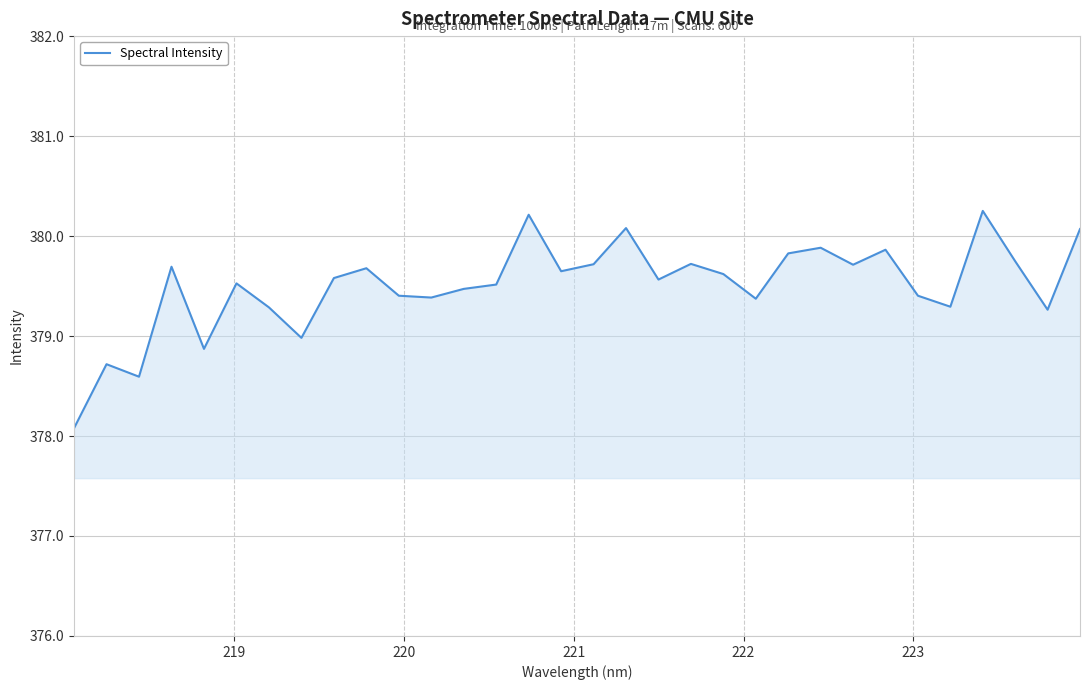

What is the greatest value displayed?

380.3